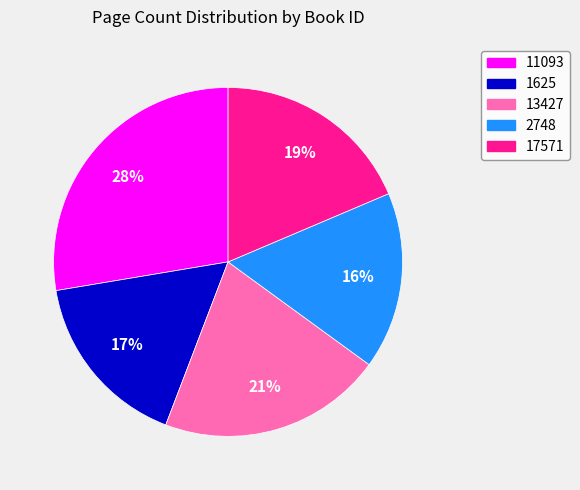

The 2748 slice represents 16% of the pie. True or false?

True